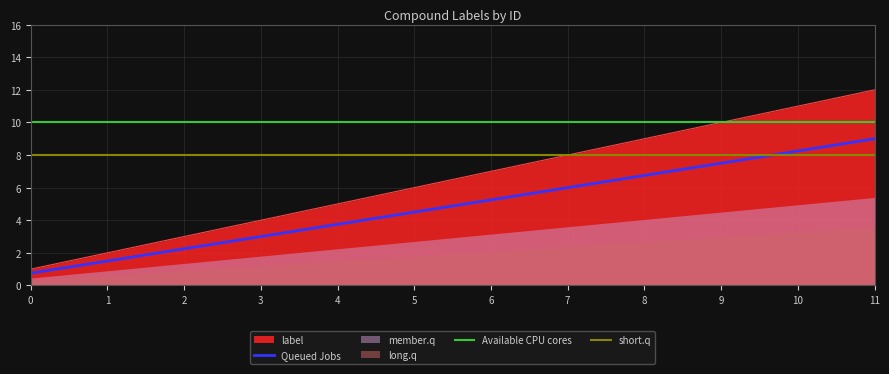

What is the lowest value of the Queued Jobs series?

0.8